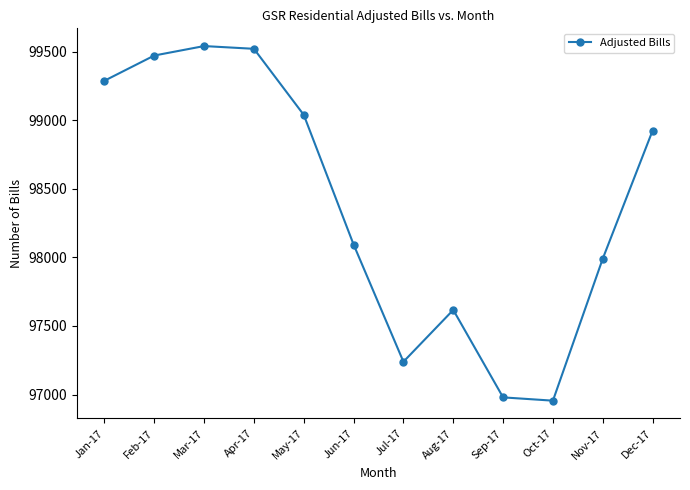

How many interior local valleys (lower than both neighbors) does the data have?

2